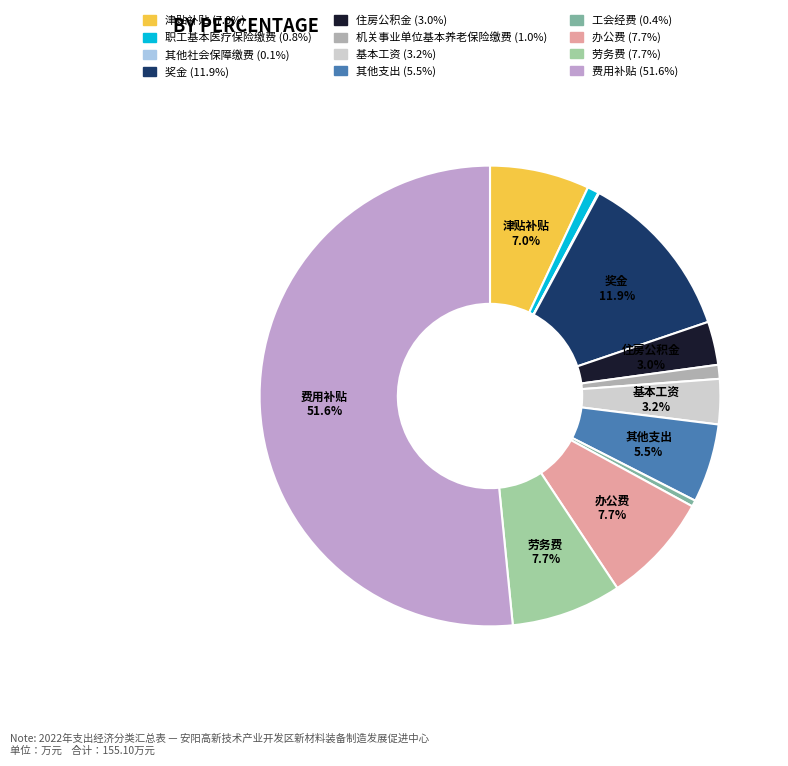

To the nearest percent, what is the average slice percentage?

8%